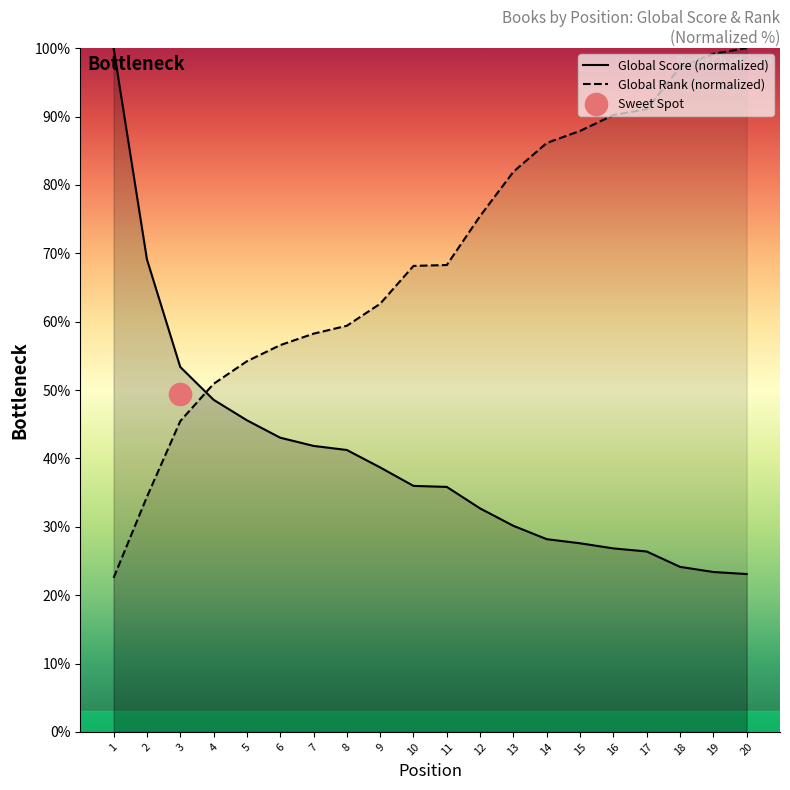

Which series has the widest spread of values?

Global Rank